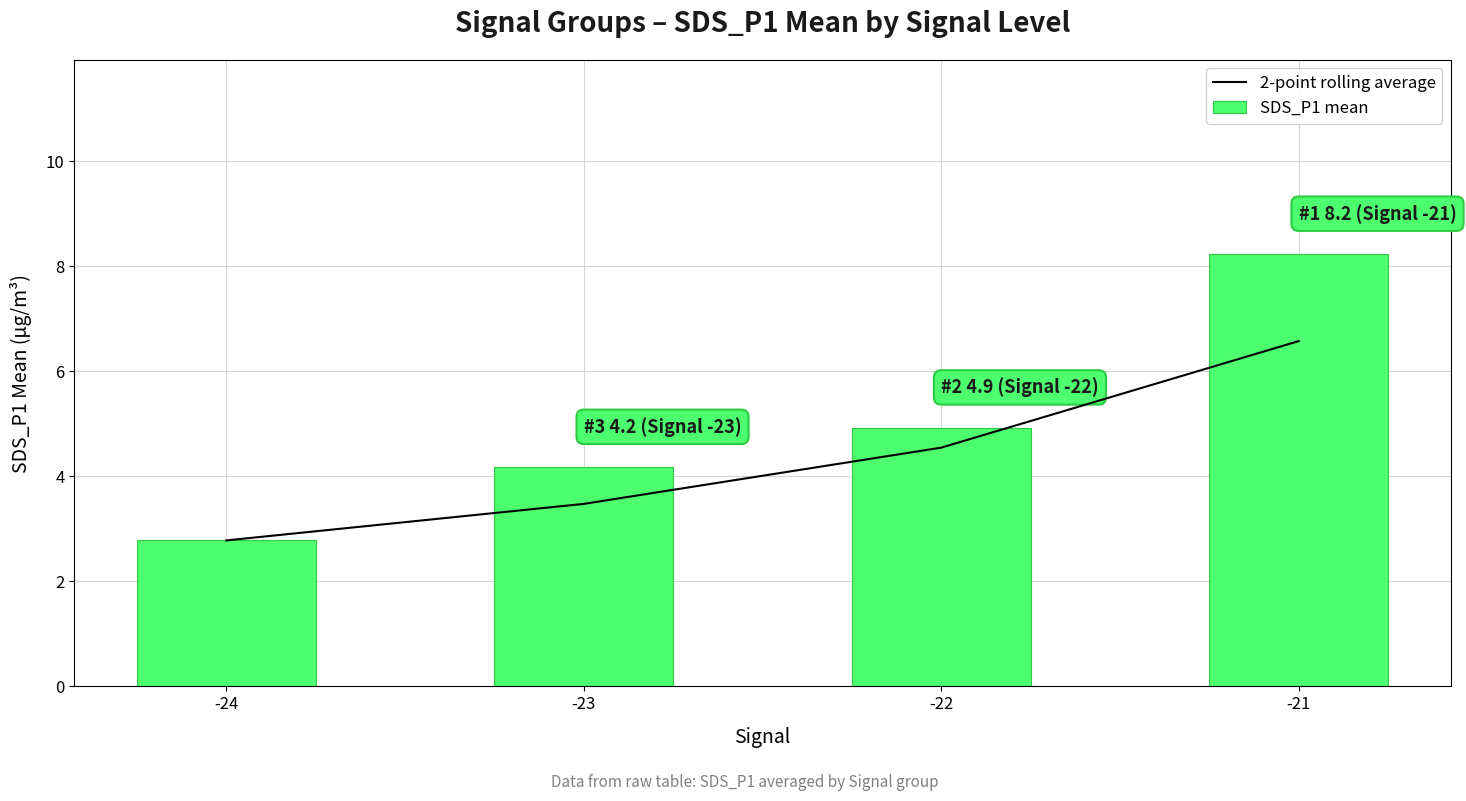

What is the highest value of the SDS_P1 mean series?

8.2